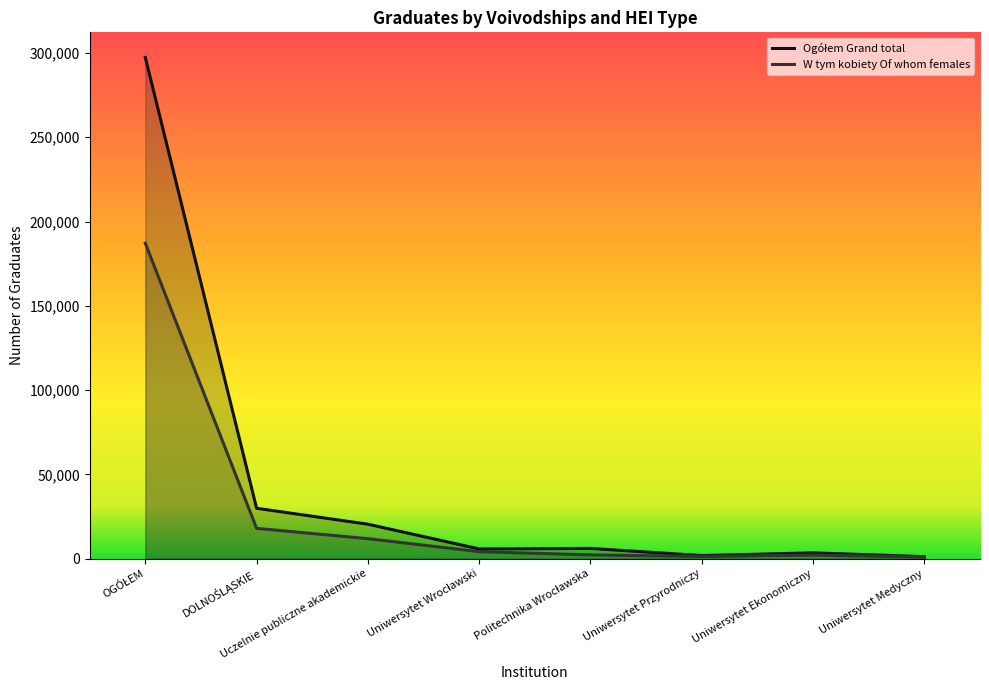

True or false: Ogółem Grand total has a value of 2780 at Uniwersytet Przyrodniczy.

False